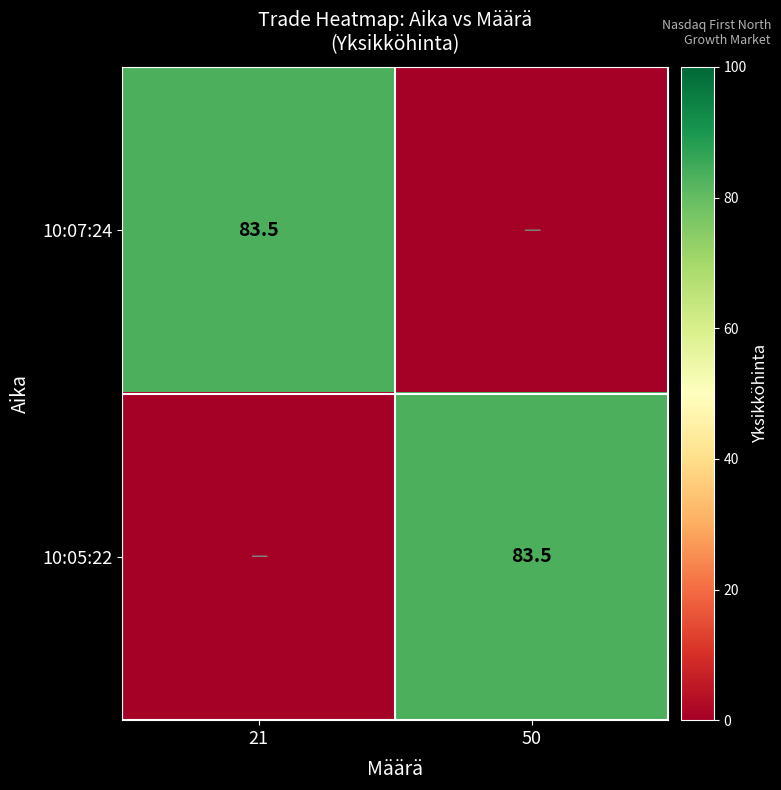

The 10:07:24 series shows 56.7 at 21. True or false?

False